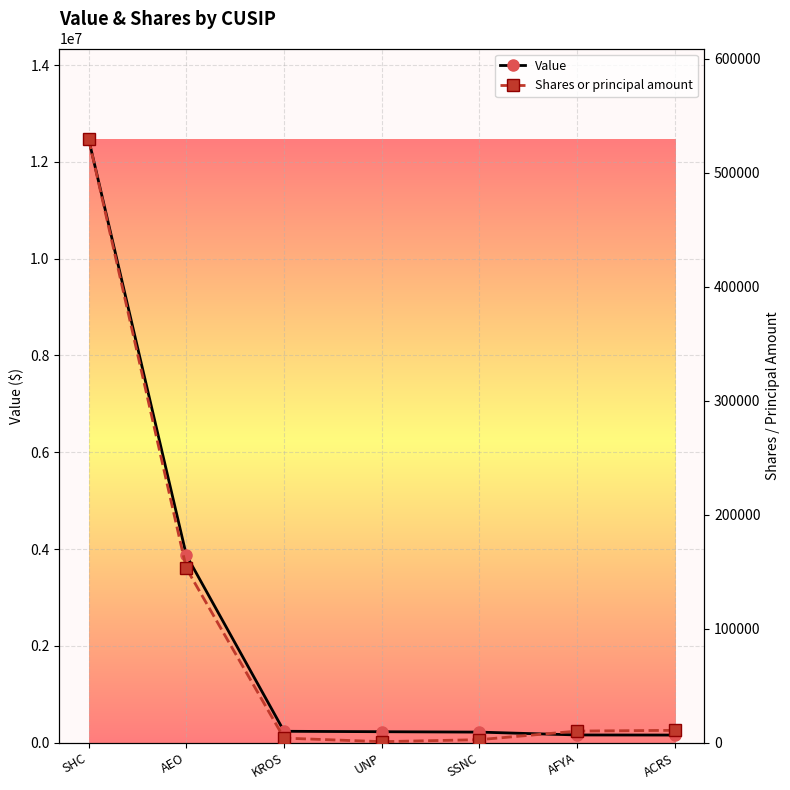

At how many categories does at least one series exceed 4453798?

1